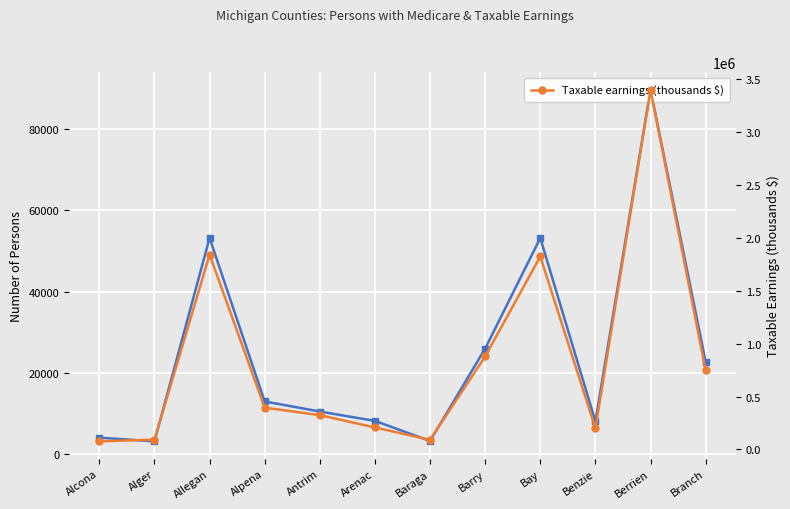

Reading right to left, list all the values displayed in this chart.

Number of persons: 22738	89640	8072	53172	25997	3268	8211	10515	12996	53191	3181	4090
Taxable earnings (thousands $): 747217	3400715	200431	1824622	879366	91396	208054	324391	395584	1841660	92810	76747